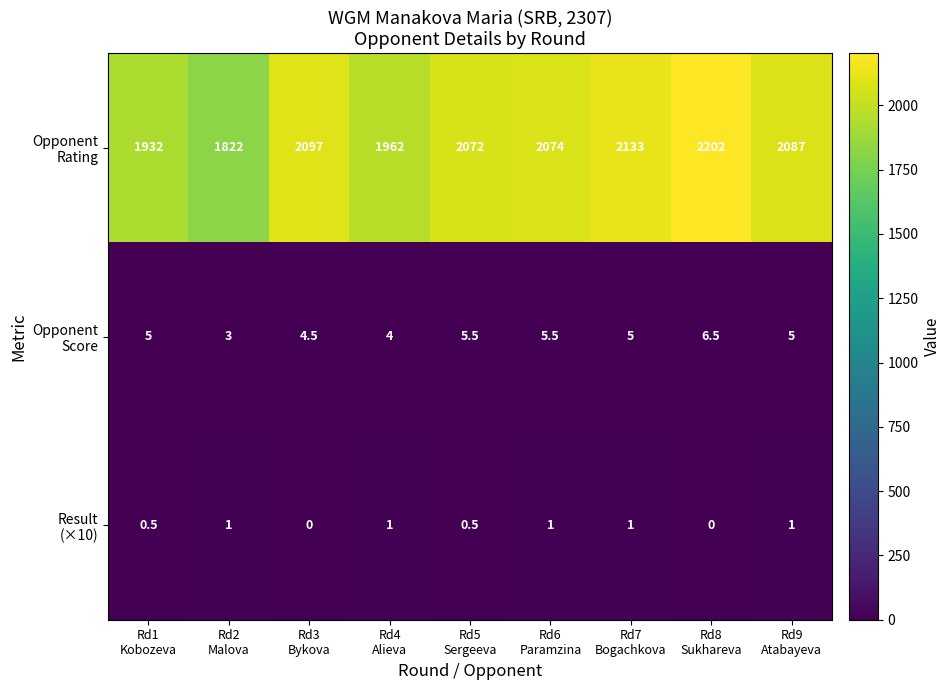

What is the greatest value displayed?

2202.0